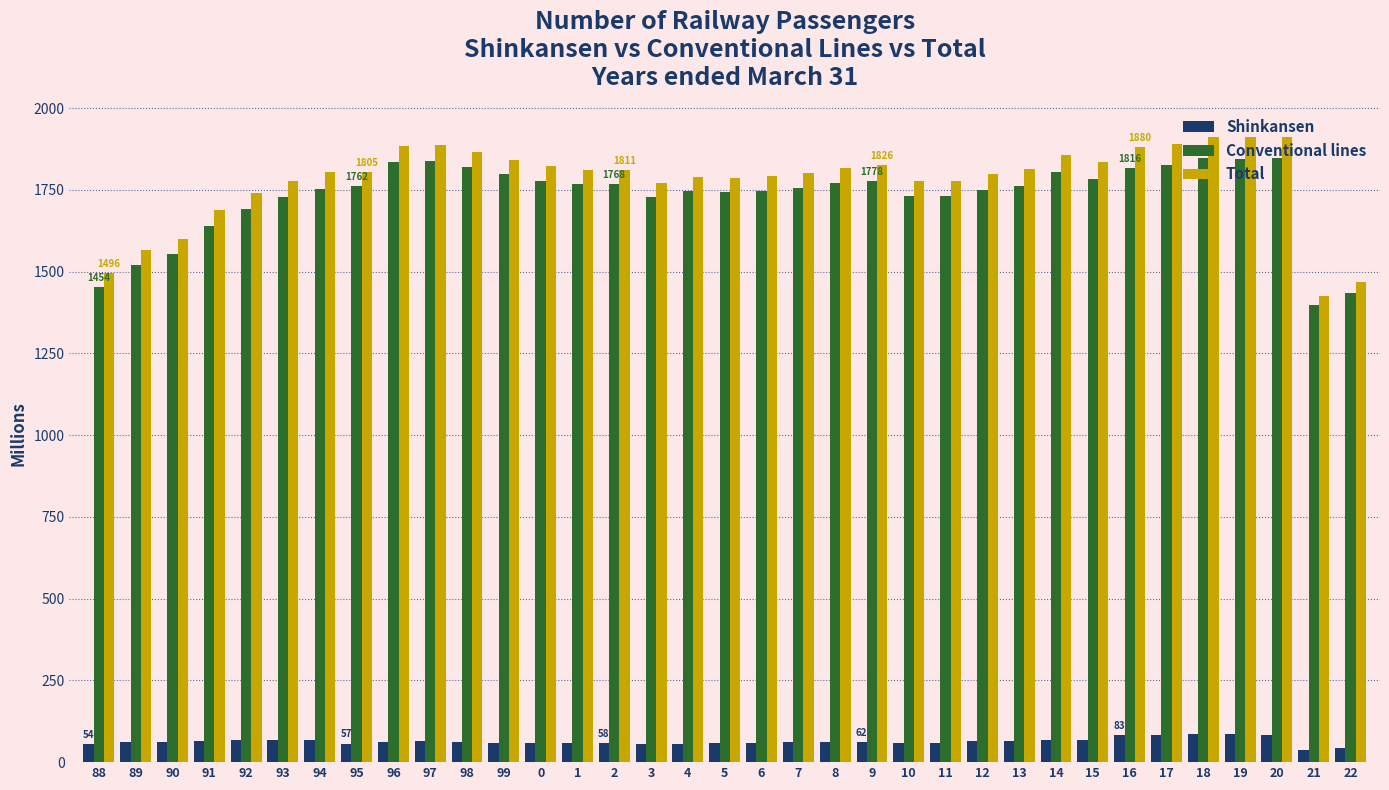

What is the difference between the maximum and second lowest values in the Shinkansen series?

43